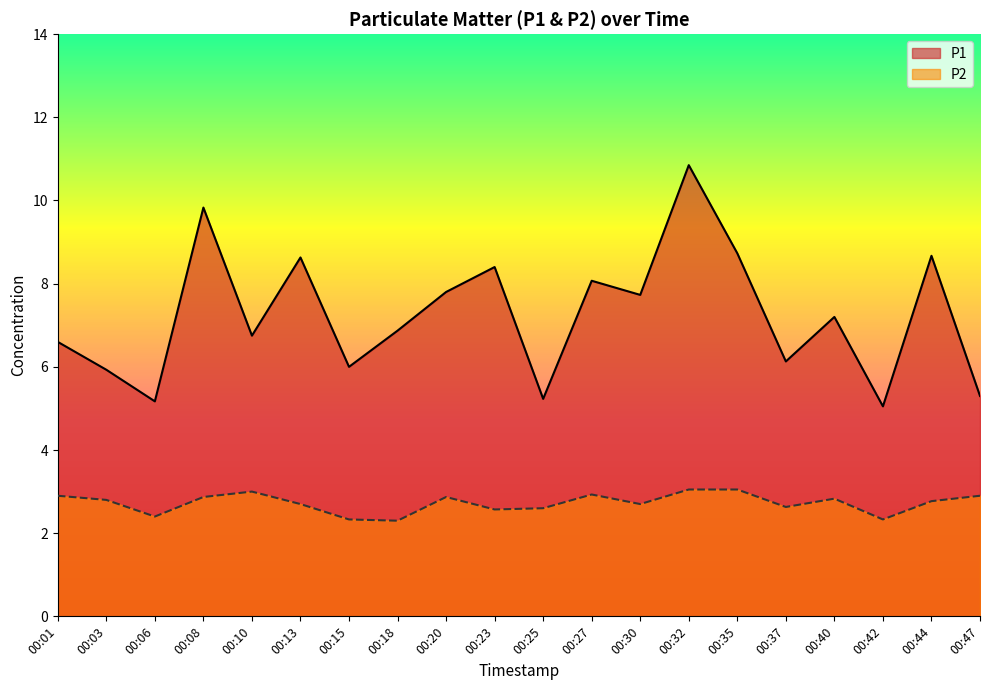

What is the total value across all series at 00:27?

11.0